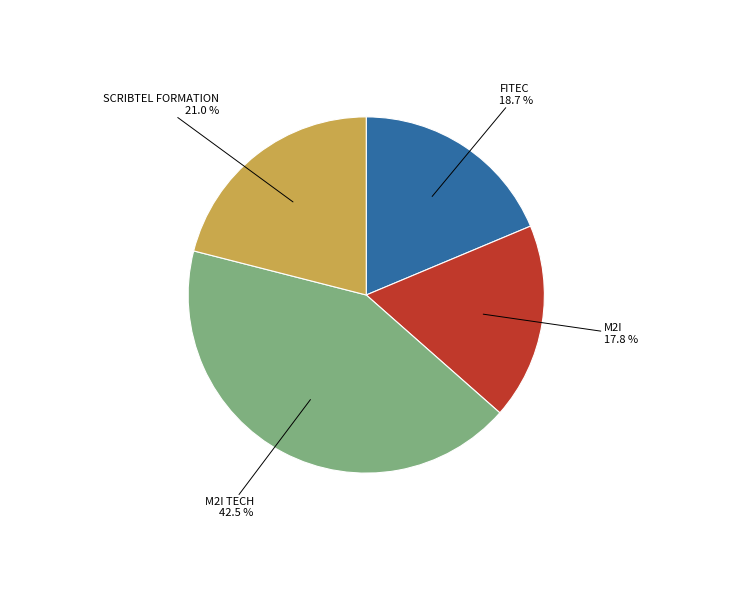

Count the number of slices in the pie.

4